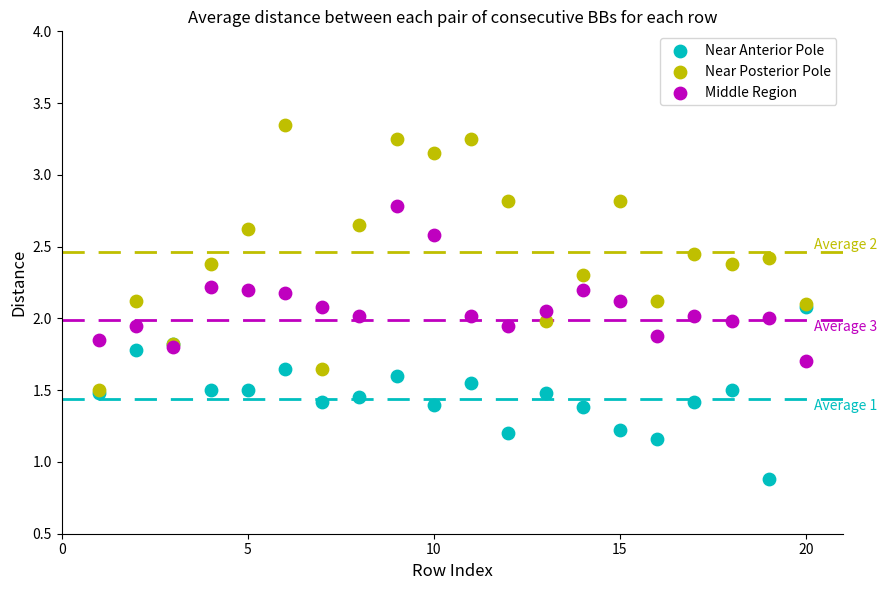

In the Near Anterior Pole series, what Y value is closest to 1?

0.9